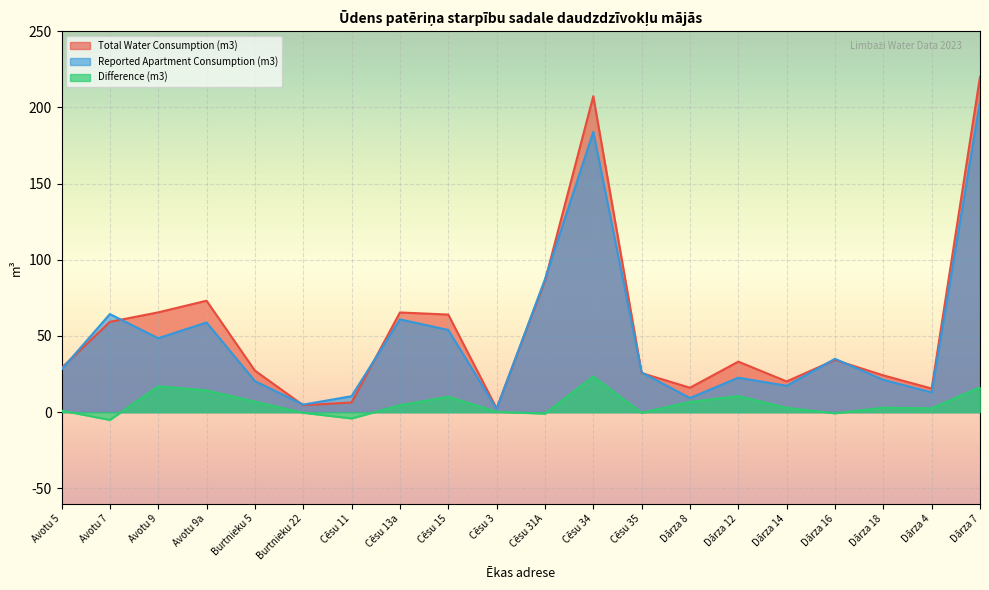

What is the difference between the maximum and minimum values in the Difference (m3) series?

28.5